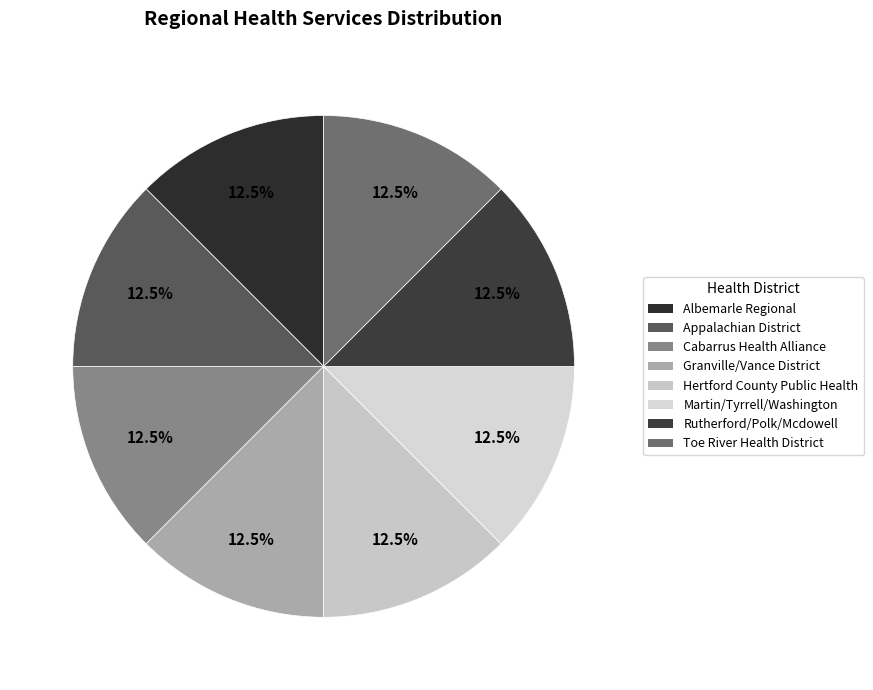

Rank the categories by value from highest to lowest.

Hertford County Public Health Authority, Cabarrus Health Alliance, Toe River Health District, Rutherford/Polk/Mcdowell District Health, Albemarle Regional Health Services, Martin/Tyrrell/Washington District Health, Granville/Vance District Health, Appalachian District Health